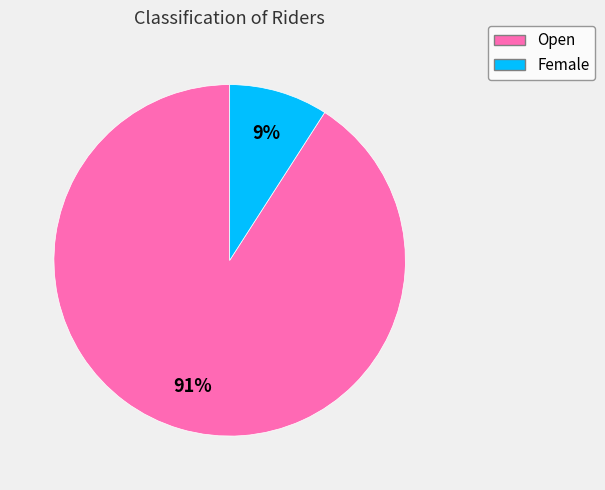

Count the number of slices in the pie.

2